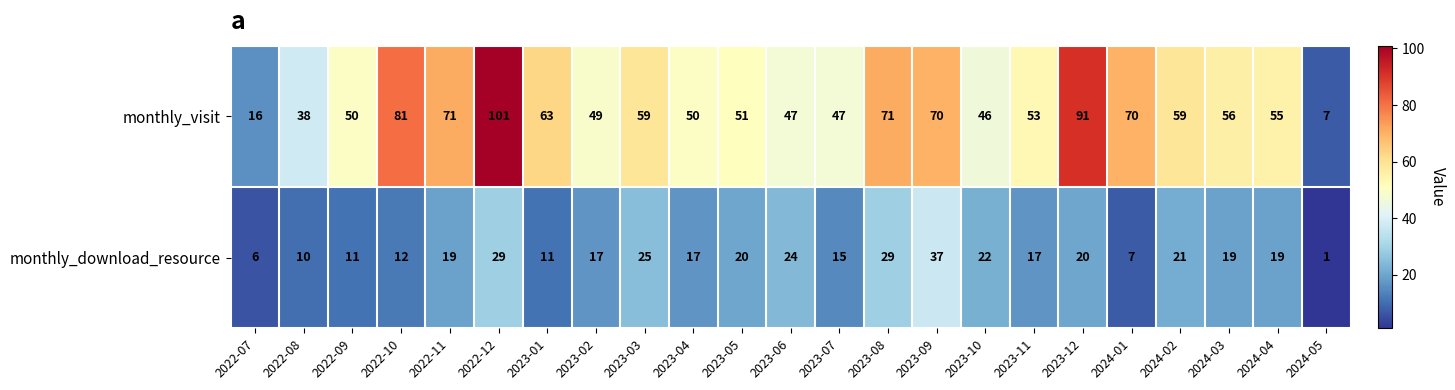

What is the difference between the highest and lowest values at 2022-07?

10